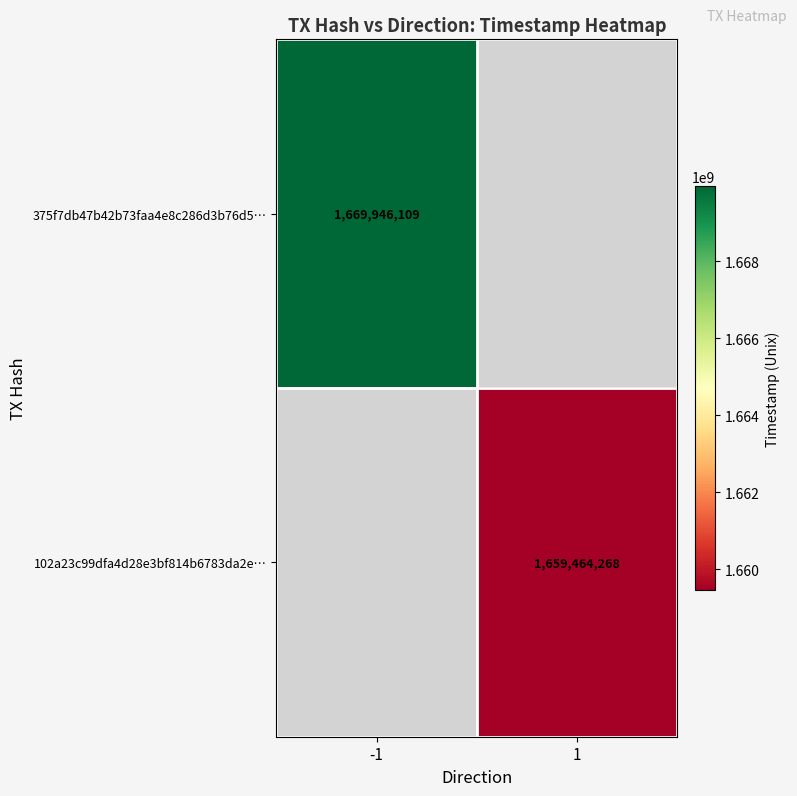

The 375f7db47b42b73faa4e8c286d3b76d5… series shows 2284372565 at -1. True or false?

False